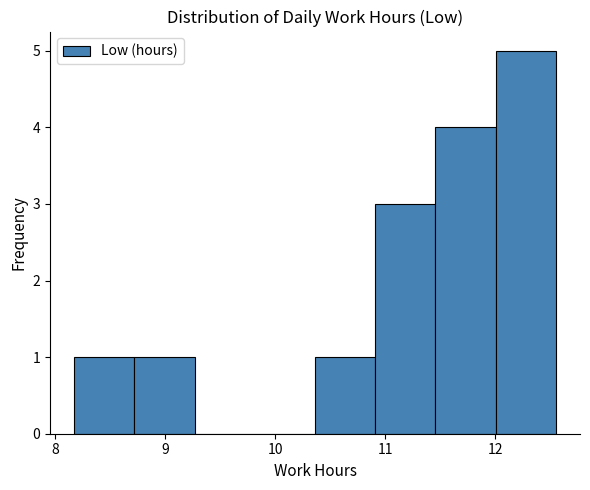

Reading left to right, transcribe this chart: for each bar, give the range it covers on the x-axis and its height. Neither the bar edges nor the heights are printed on the chart, so give them approximately, as read against the axes.

8.2 to 8.7: 1
8.7 to 9.3: 1
9.3 to 9.8: 0
9.8 to 10.4: 0
10.4 to 10.9: 1
10.9 to 11.5: 3
11.5 to 12.0: 4
12.0 to 12.6: 5